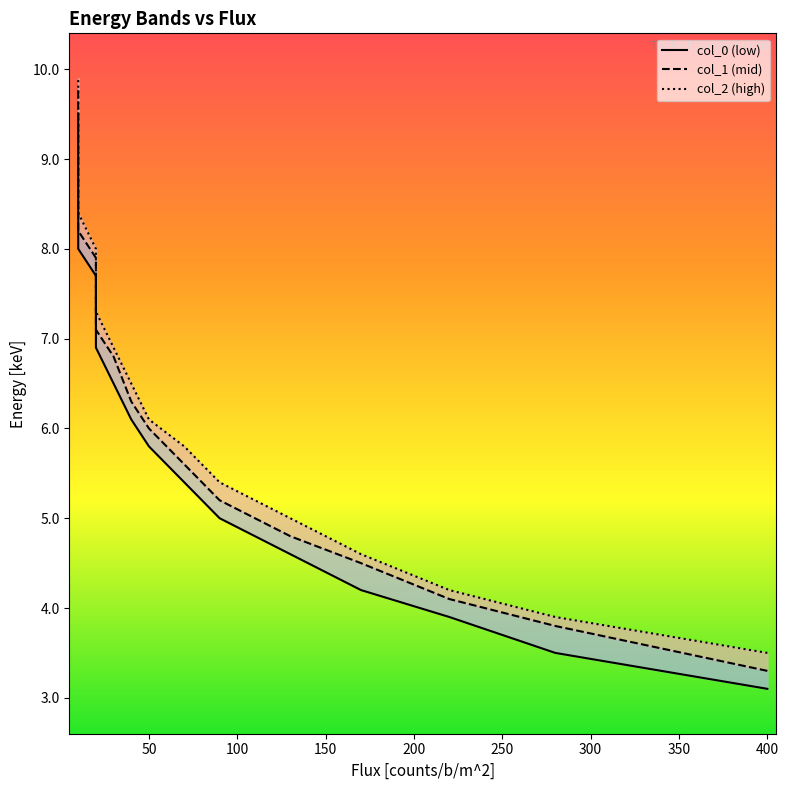

What is the difference between the highest and lowest values at 50?

0.3